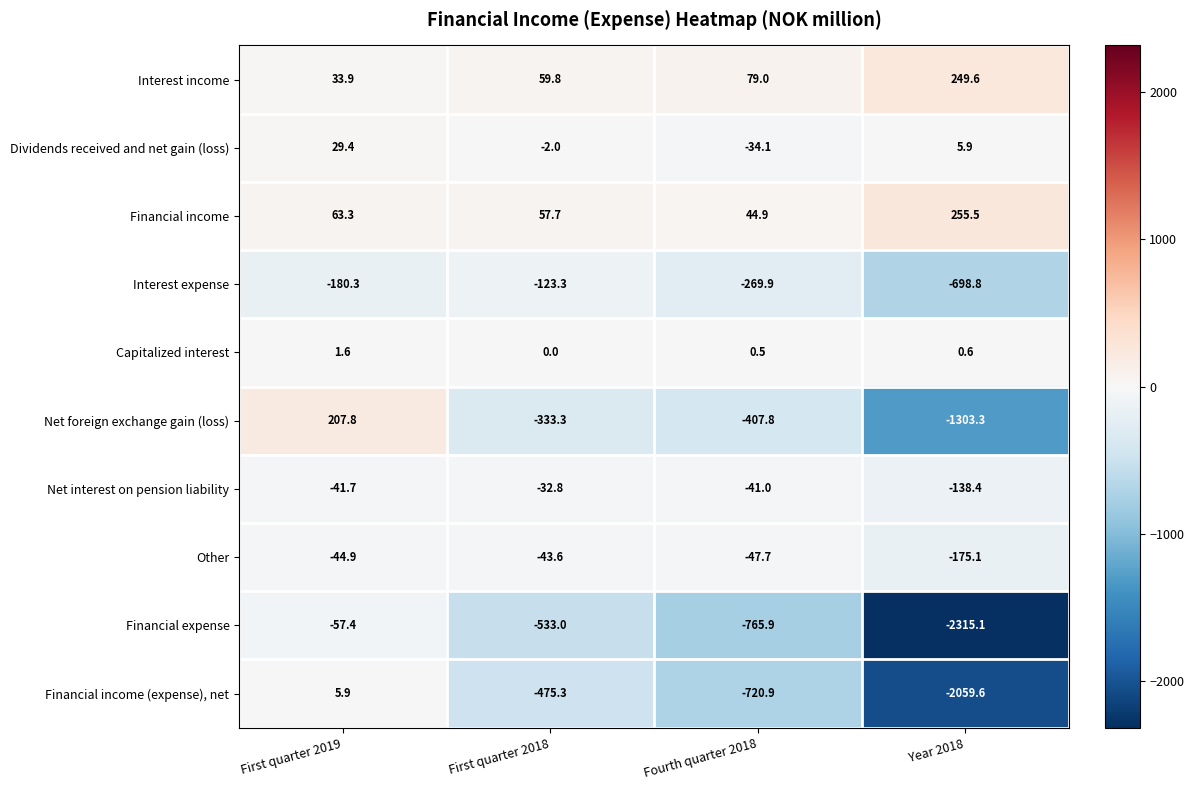

What is the difference between the Interest income values at Fourth quarter 2018 and First quarter 2019?

45.1